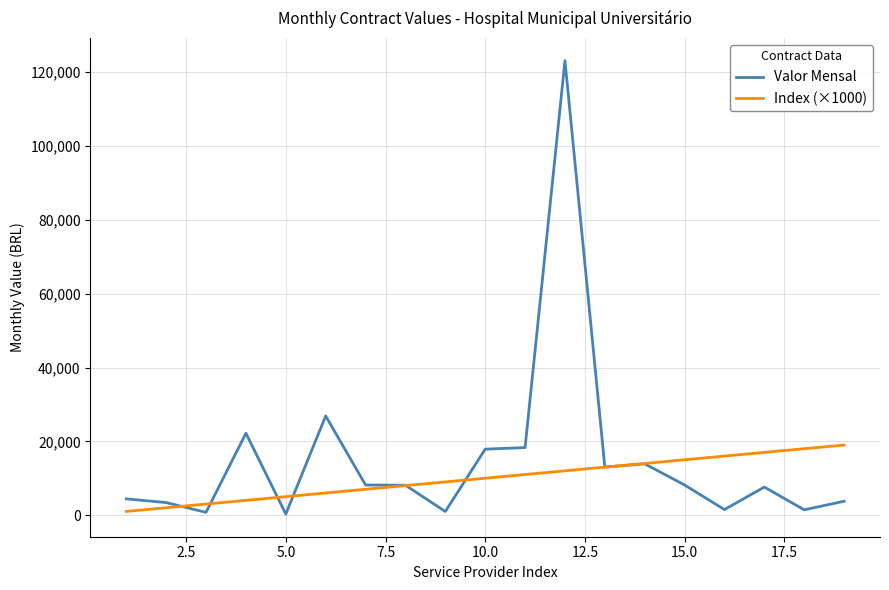

What is the greatest value displayed?

123155.6